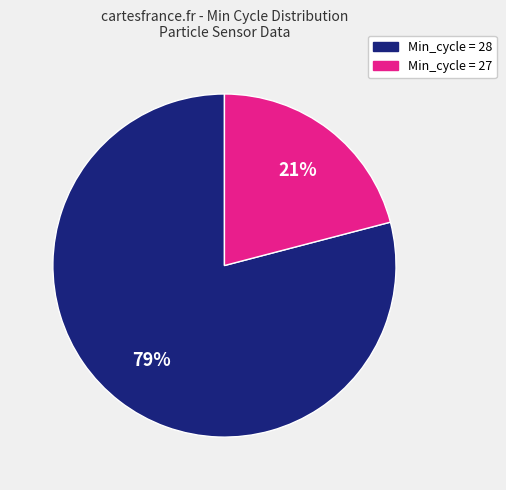

To the nearest percent, what is the average slice percentage?

50%